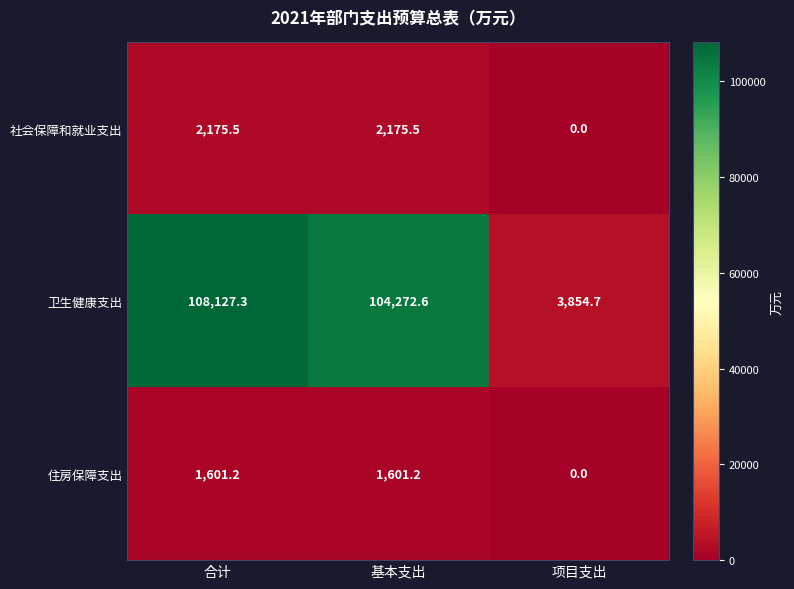

Reading left to right, transcribe all the data shown in this chart.

社会保障和就业支出: 2175.5	2175.5	0.0
卫生健康支出: 108127.3	104272.6	3854.7
住房保障支出: 1601.2	1601.2	0.0